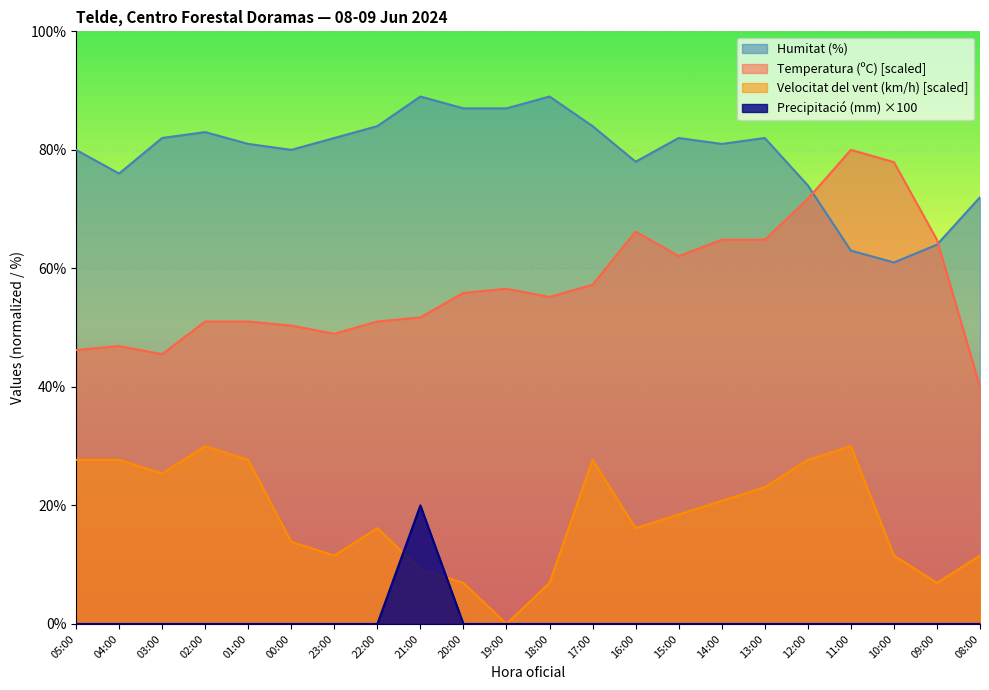

Reading right to left, list all the values displayed in this chart.

Temperatura (ºC): 40.0	64.8	77.9	80.0	71.7	64.8	64.8	62.1	66.2	57.2	55.2	56.6	55.9	51.7	51.0	49.0	50.3	51.0	51.0	45.5	46.9	46.2
Velocitat del vent (km/h): 11.5	6.9	11.5	30.0	27.7	23.1	20.8	18.5	16.2	27.7	6.9	0.0	6.9	9.2	16.2	11.5	13.8	27.7	30.0	25.4	27.7	27.7
Humitat (%): 72.0	64.0	61.0	63.0	74.0	82.0	81.0	82.0	78.0	84.0	89.0	87.0	87.0	89.0	84.0	82.0	80.0	81.0	83.0	82.0	76.0	80.0
Precipitació (mm): 0.0	0.0	0.0	0.0	0.0	0.0	0.0	0.0	0.0	0.0	0.0	0.0	0.0	20.0	0.0	0.0	0.0	0.0	0.0	0.0	0.0	0.0